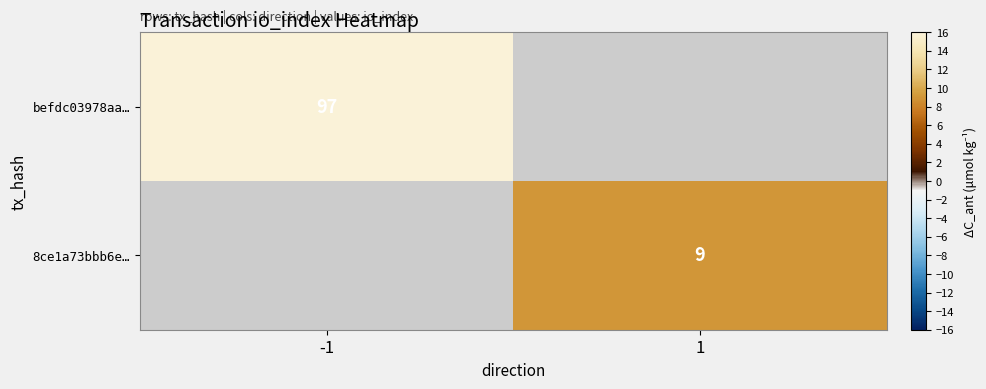

How many series are shown in this chart?

2